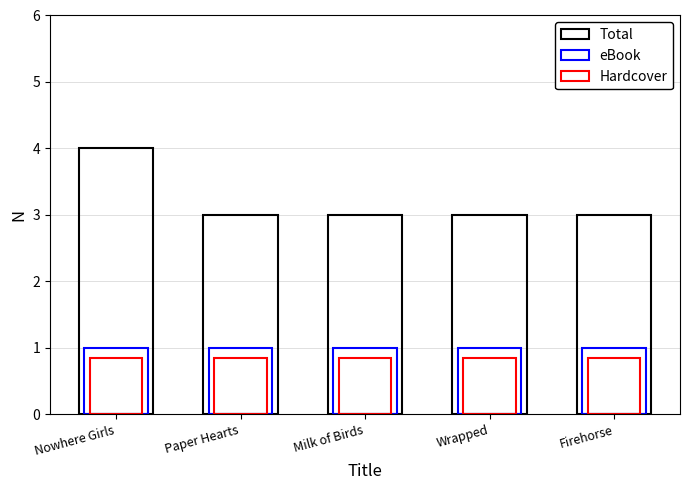

The Trade Paperback series shows 0 at Paper Hearts. True or false?

False